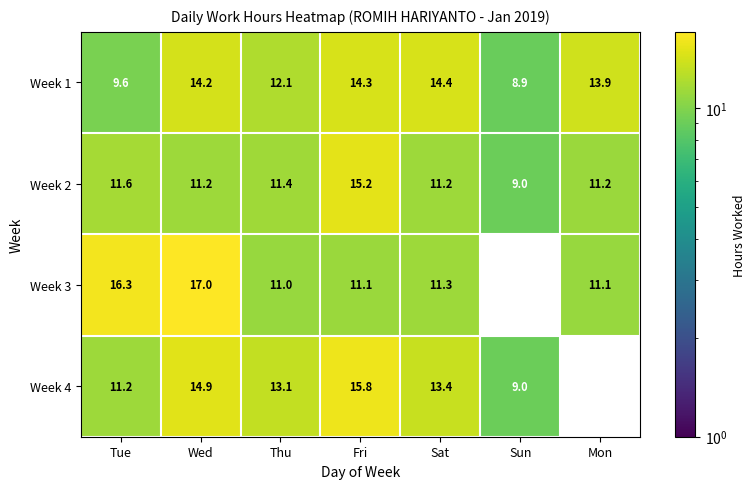

At which label does Week 2 reach its minimum?

Sun